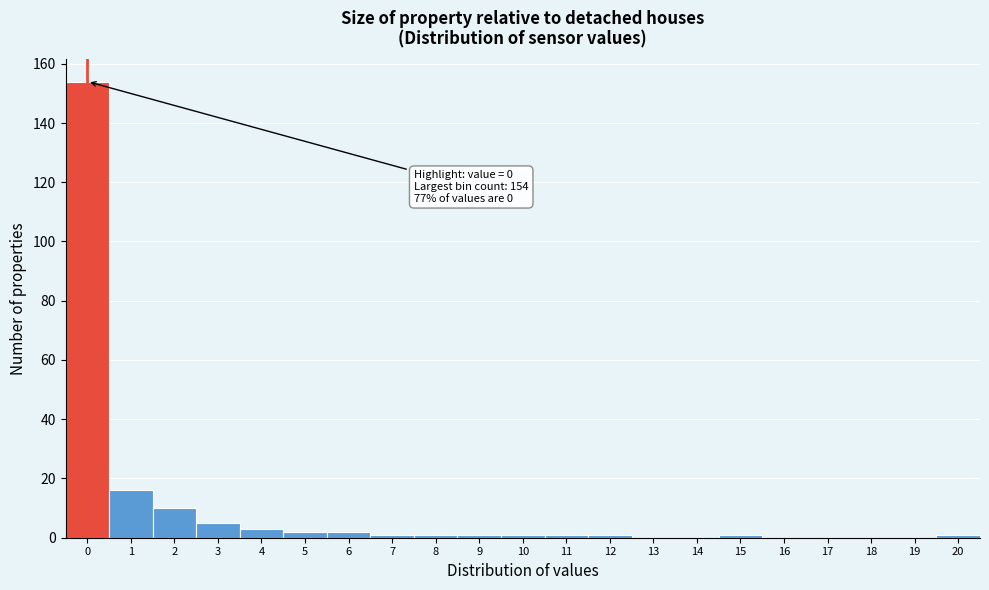

Reading right to left, extract all data points from this chart.

20=1	19=0	18=0	17=0	16=0	15=1	14=0	13=0	12=1	11=1	10=1	9=1	8=1	7=1	6=2	5=2	4=3	3=5	2=10	1=16	0=154